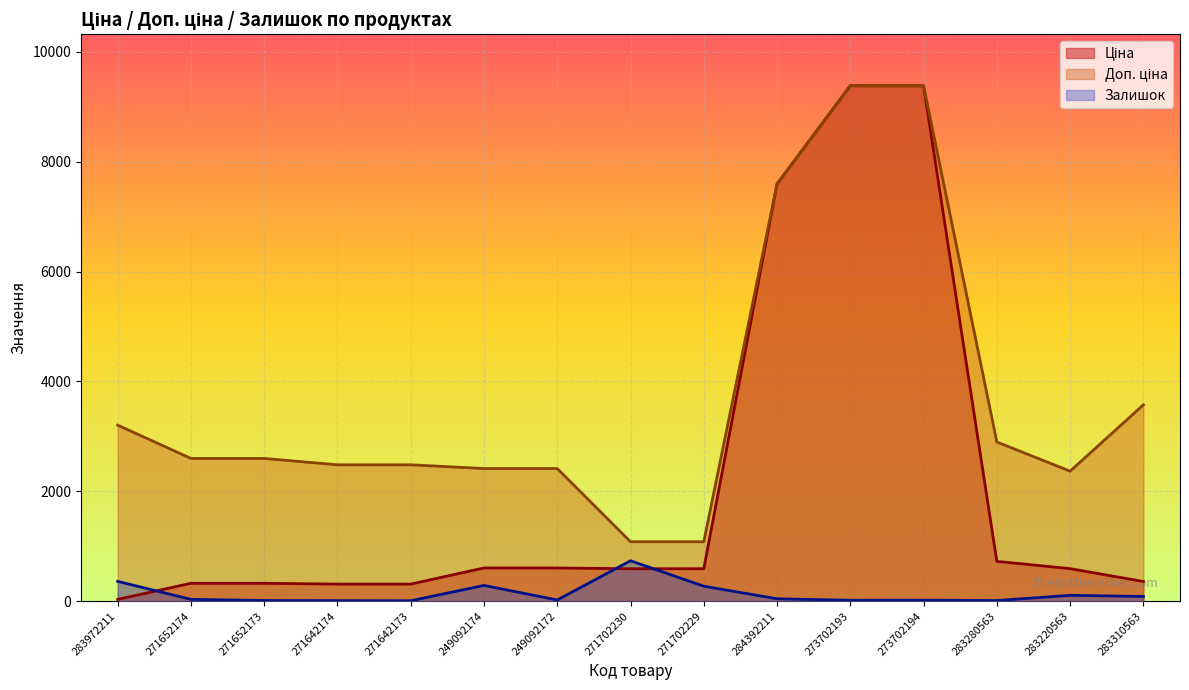

What is the sum of the Доп. ціна values at 283310563 and 283972211?

6778.9